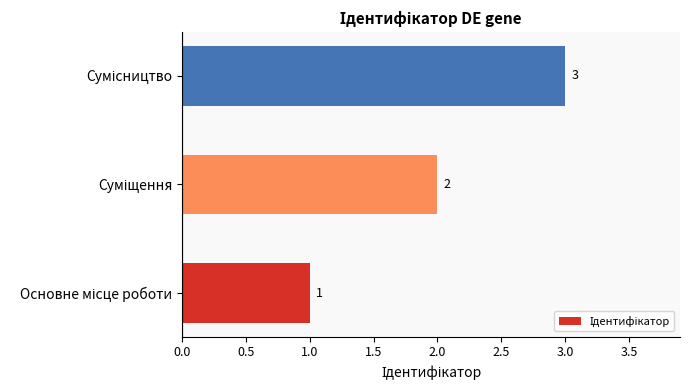

What is the maximum value shown in the chart?

3